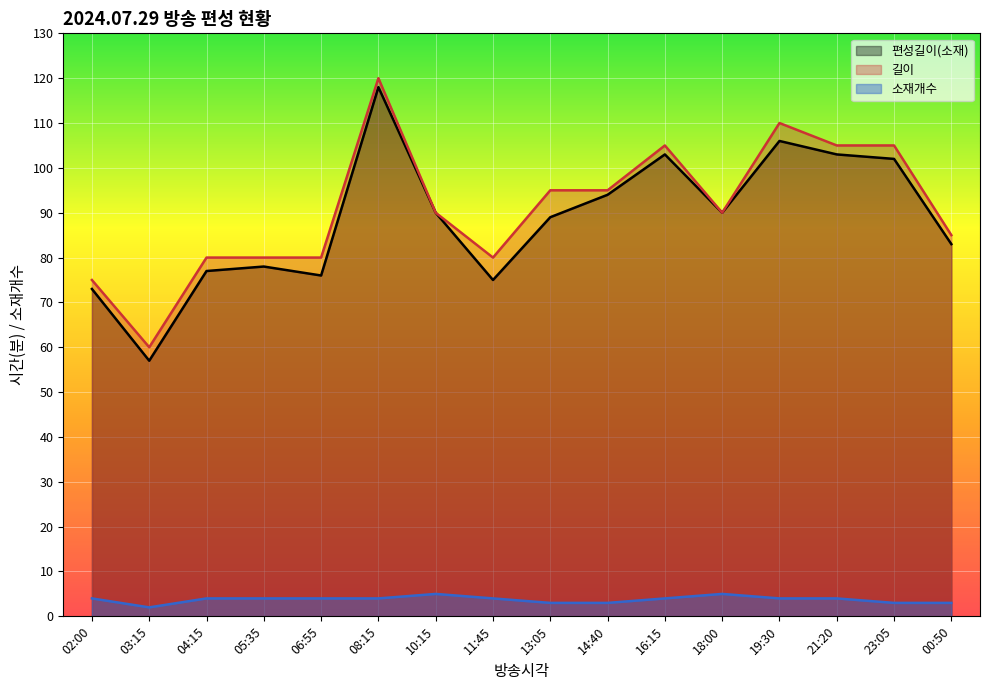

What is the approximate value of 길이 at 21:20?

105